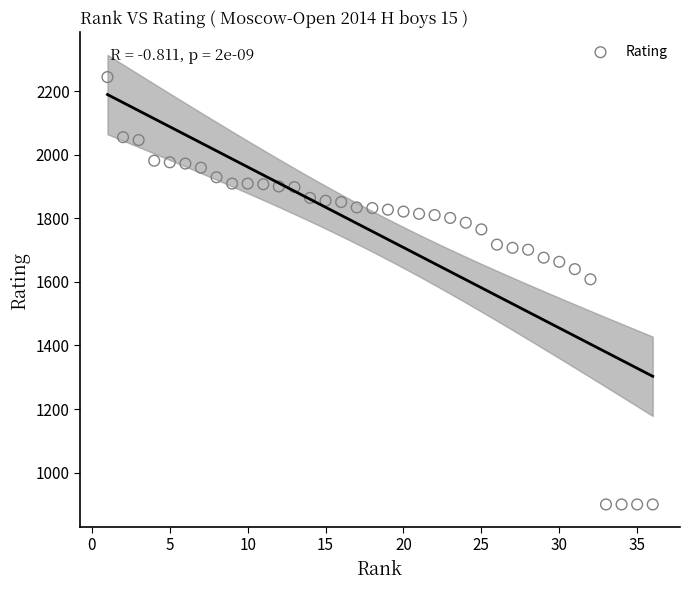

What is the range of X values (max minus min)?

35